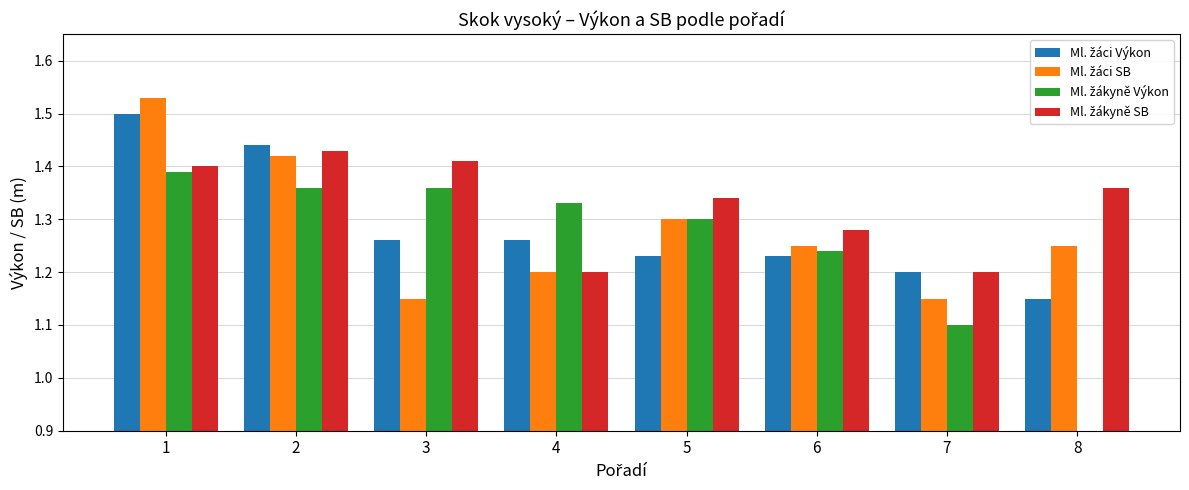

Reading right to left, what are all the values shown in this chart?

Ml. žáci Výkon: 1.1	1.2	1.2	1.2	1.3	1.3	1.4	1.5
Ml. žáci SB: 1.2	1.1	1.2	1.3	1.2	1.1	1.4	1.5
Ml. žákyně Výkon: 0.0	1.1	1.2	1.3	1.3	1.4	1.4	1.4
Ml. žákyně SB: 1.4	1.2	1.3	1.3	1.2	1.4	1.4	1.4